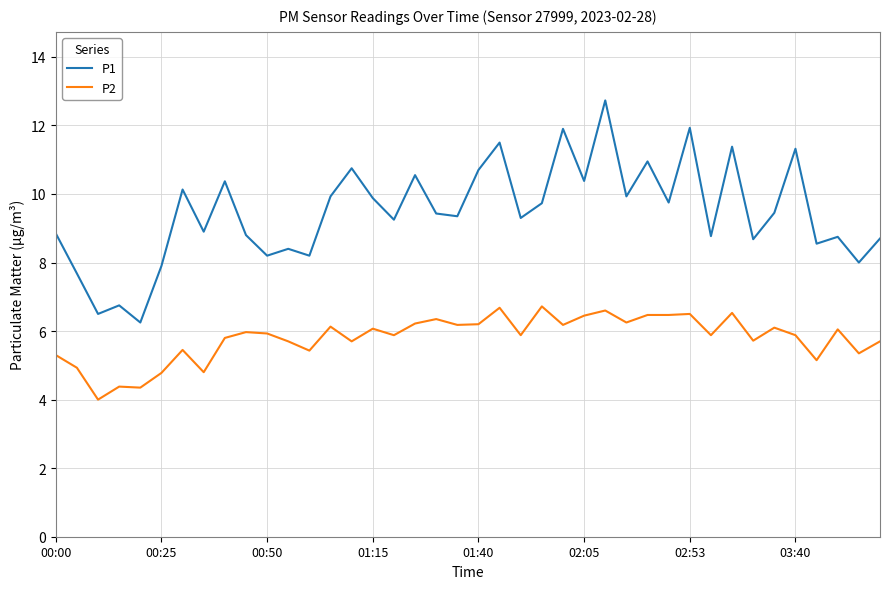

How many series are shown in this chart?

2